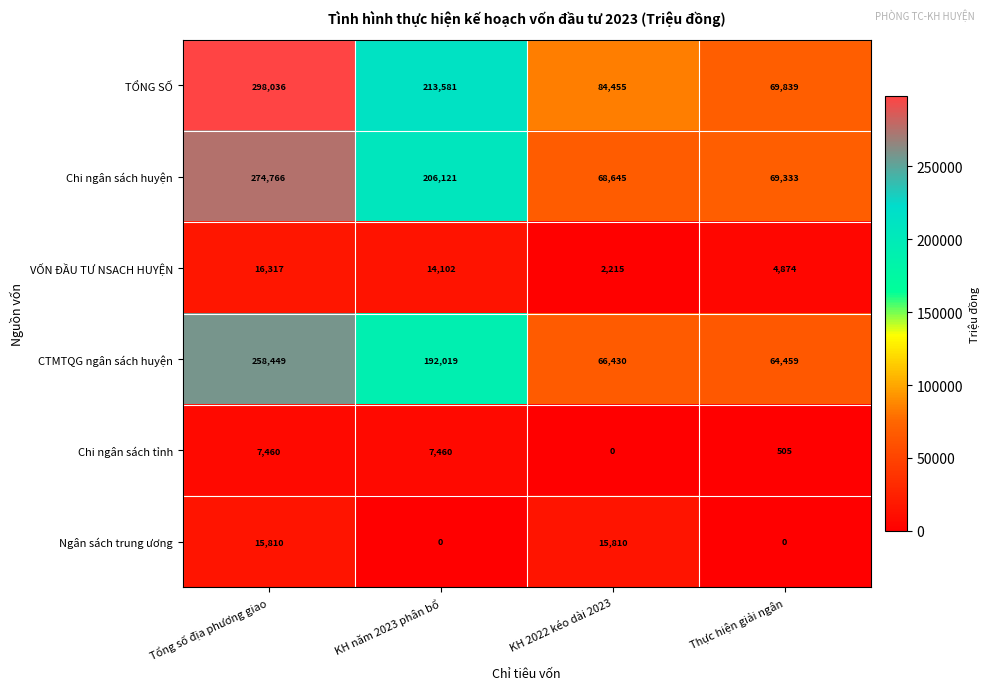

Rank the series at Tổng số địa phương giao from highest to lowest value.

TỔNG SỐ, Chi ngân sách huyện, CTMTQG ngân sách huyện, VỐN ĐẦU TƯ NSACH HUYỆN, Ngân sách trung ương, Chi ngân sách tỉnh